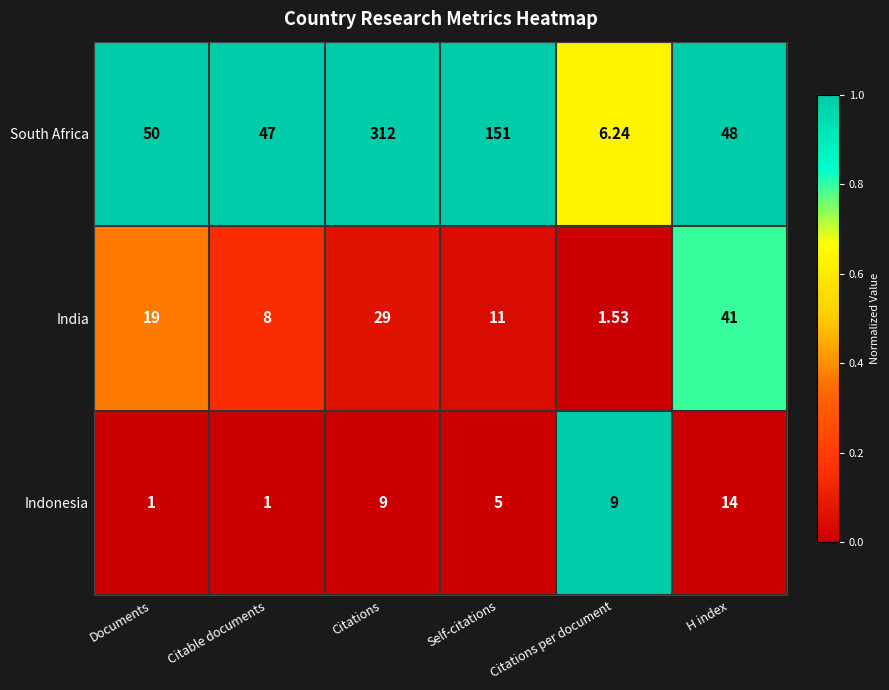

At which category does the chart reach its peak across all series?

Citations